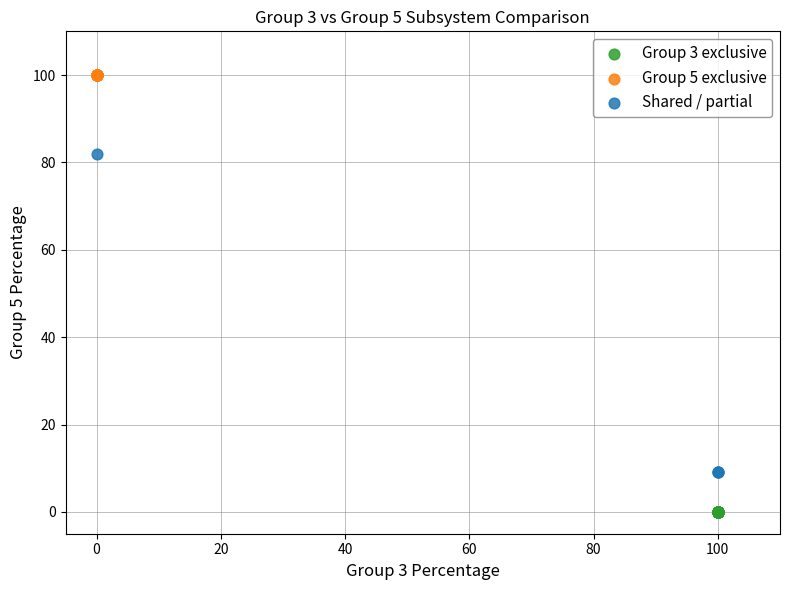

Which series reaches the minimum Y coordinate?

Group 3 exclusive